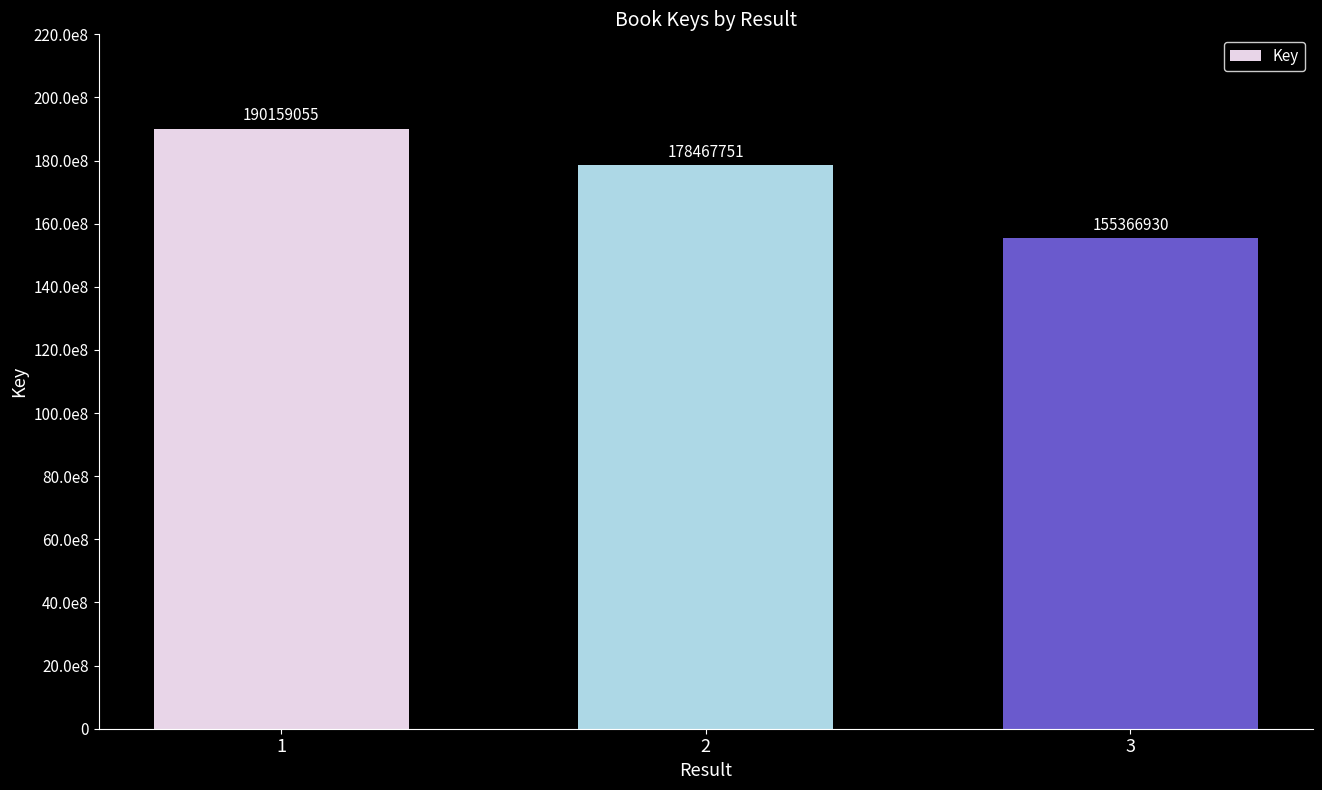

What is the sum of the values at 3 and 1?

345525985